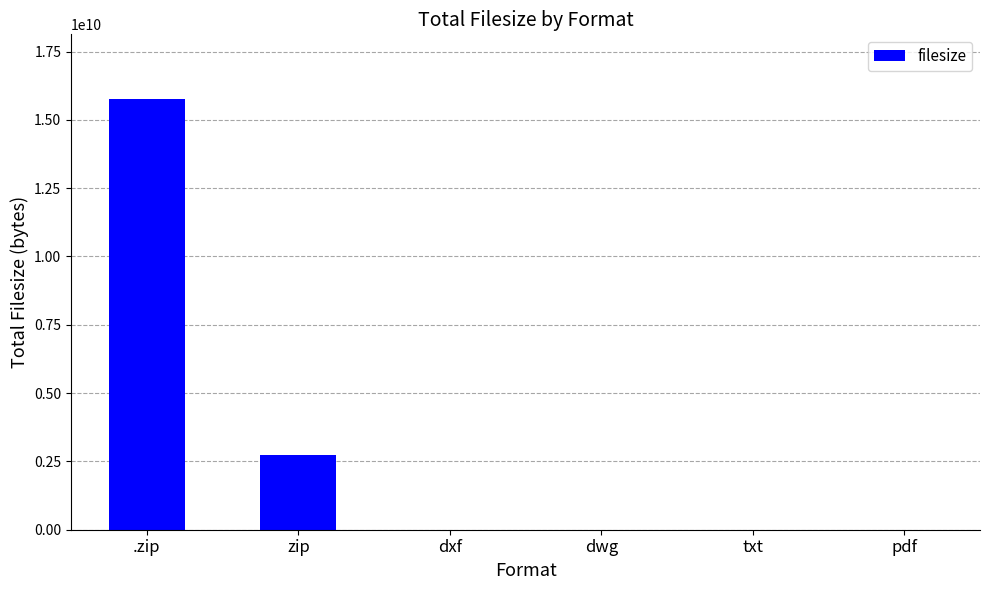

Where is the data nearest to the value 7882569095?

zip